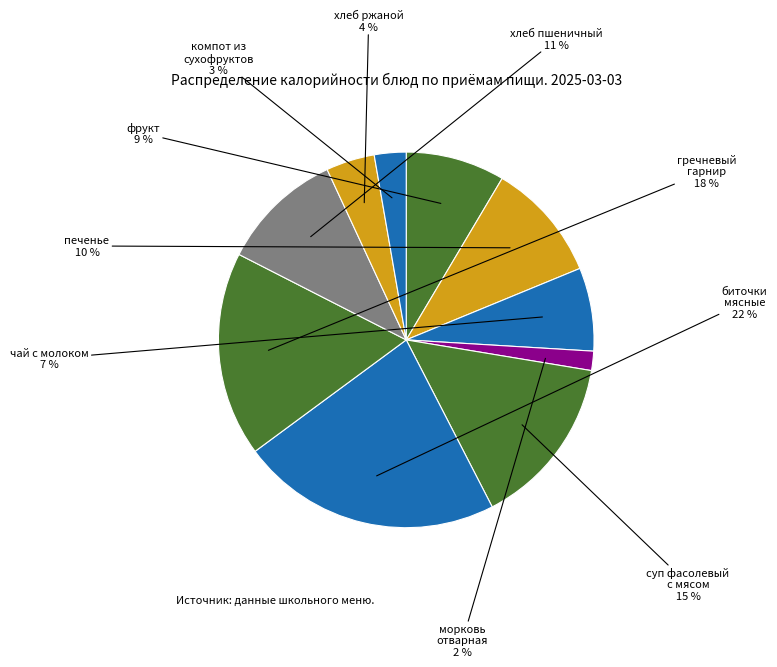

Rank the categories by value from highest to lowest.

биточки мясные, гречневый гарнир, суп фасолевый с мясом, хлеб пшеничный в/с, печенье, фрукт, чай с молоком, хлеб ржаной в/с, компот из сухофруктов с витамином С, морковь отварная